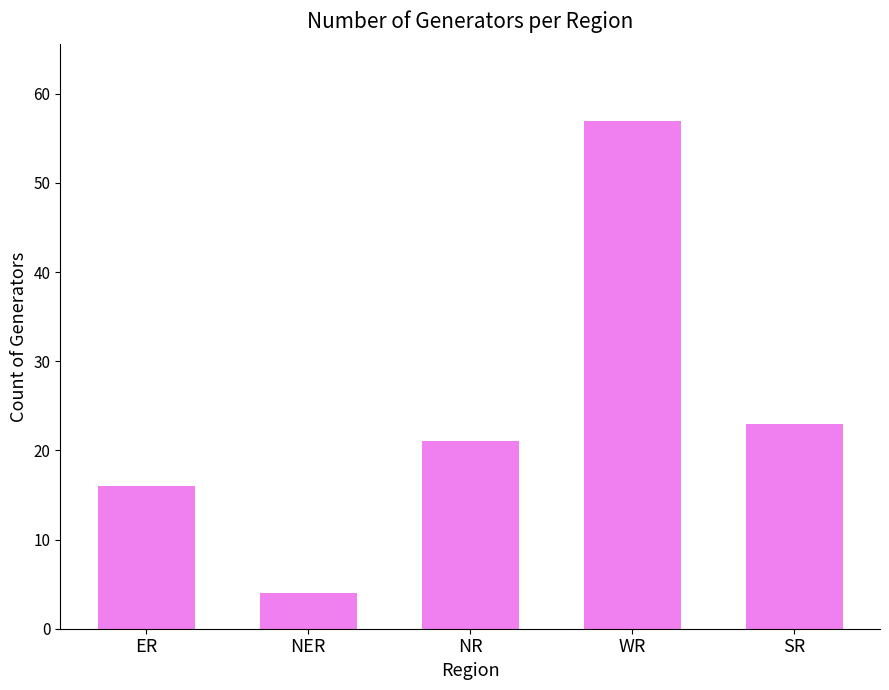

Where is the data nearest to the value 30?

SR